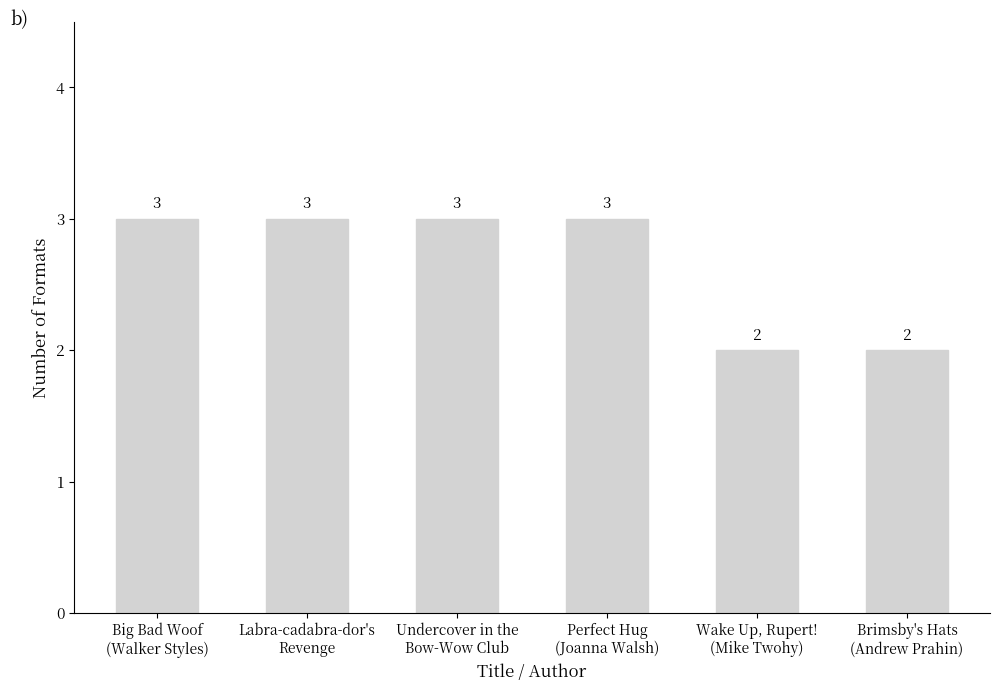

What is the approximate value at Wake Up, Rupert!
(Mike Twohy)?

2